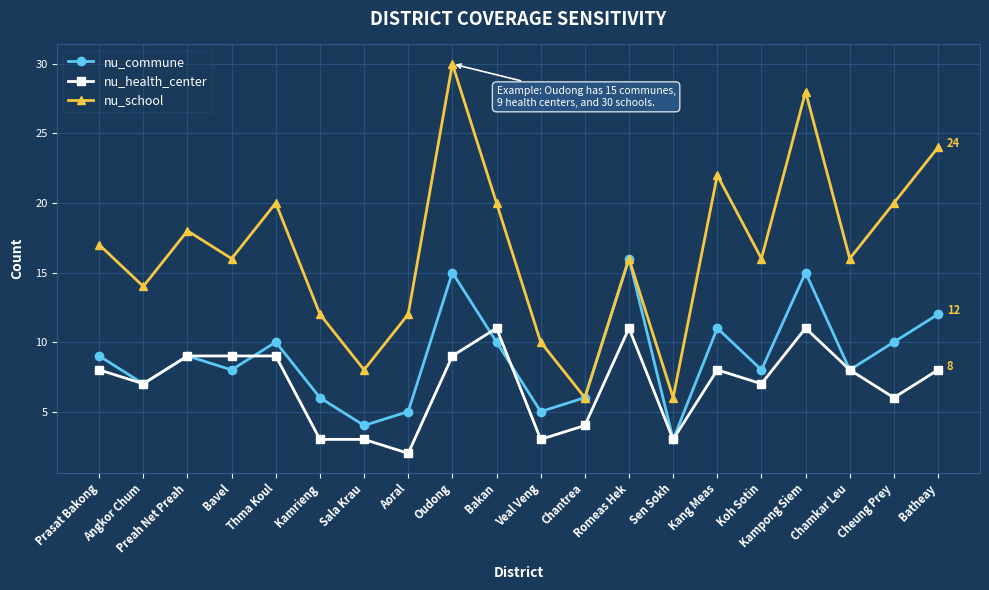

What position from the right is Preah Net Preah?

18